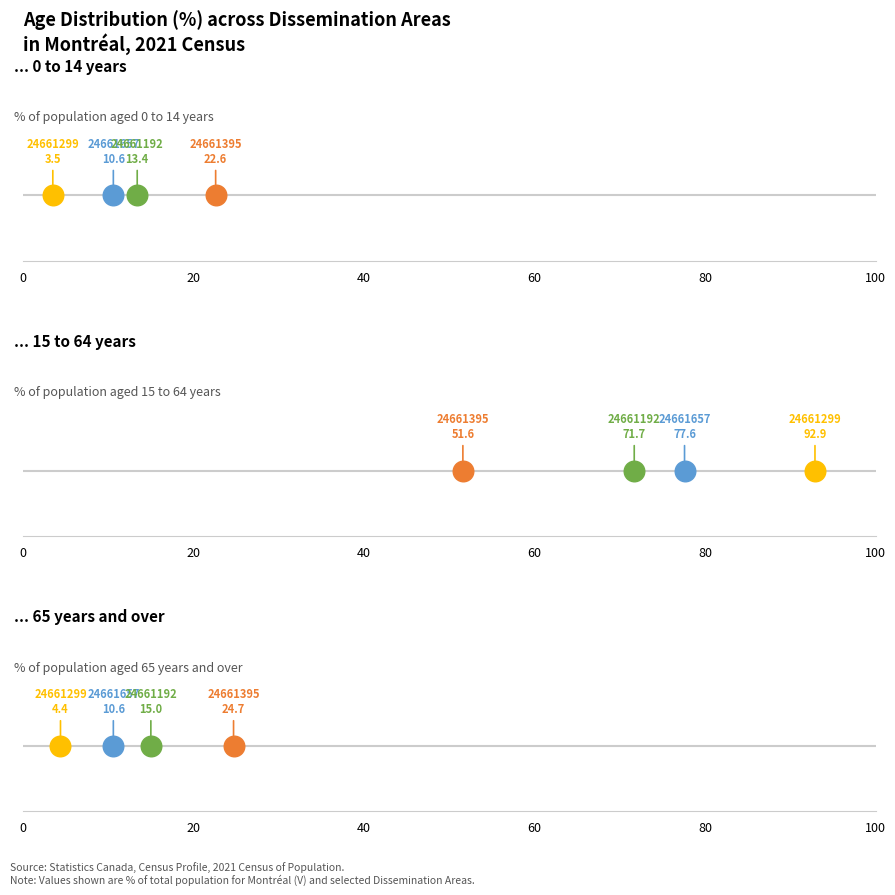

What are all the series names shown in the legend?

0 to 14 years, 15 to 64 years, 65 years and over